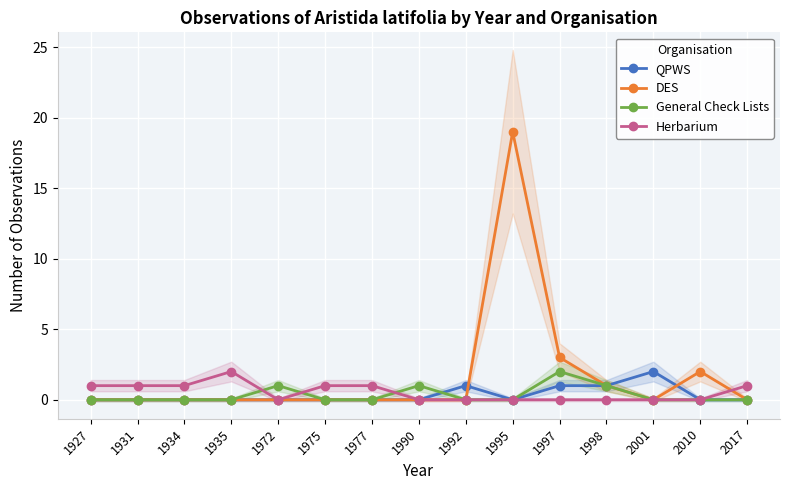

How many interior local peaks does the Herbarium series have?

1